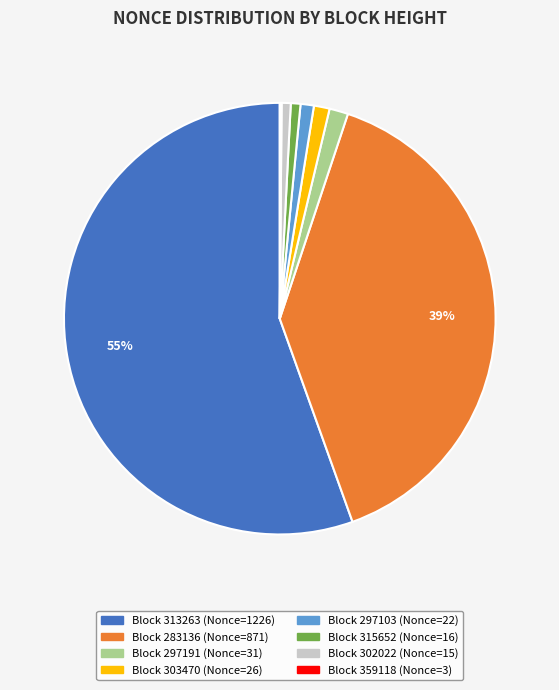

Does any single category account for the majority?

Yes